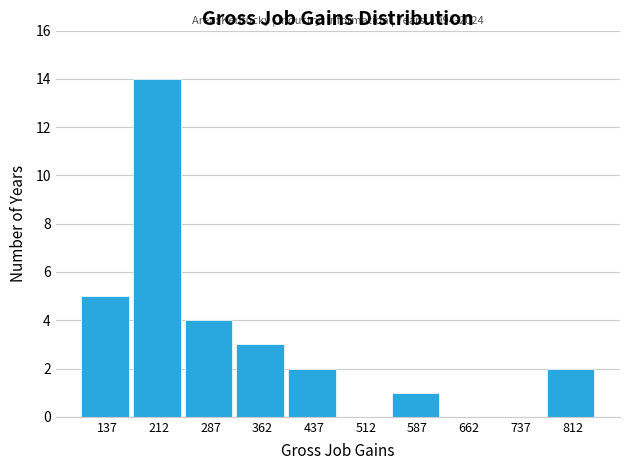

Over which range of the x-axis is the bar tallest?

175 to 250